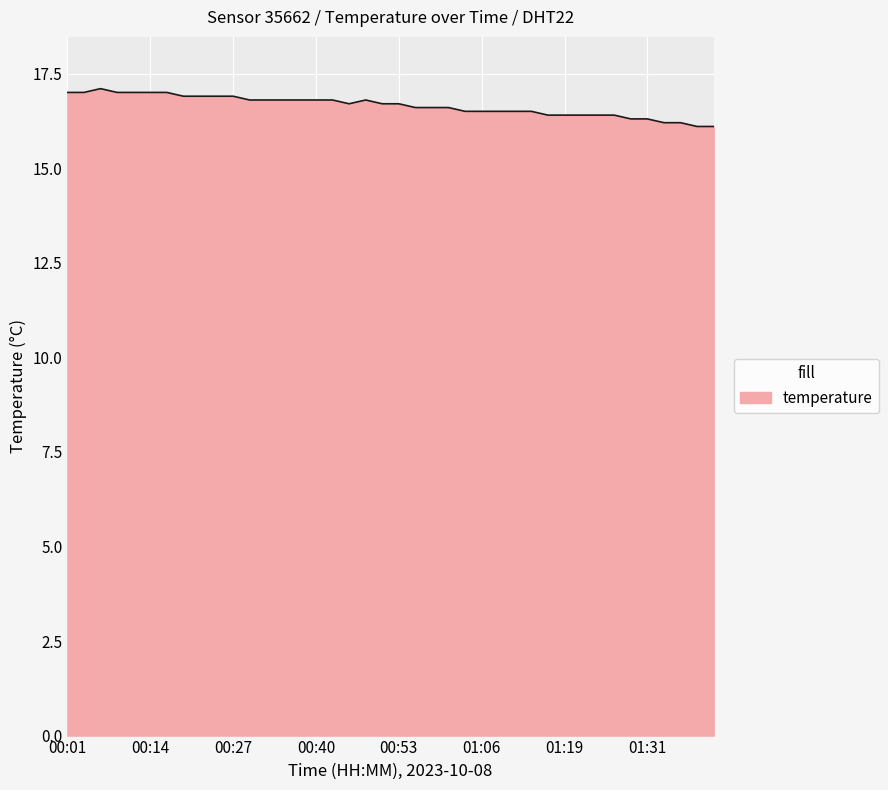

What is the difference between the maximum and minimum values?

1.0